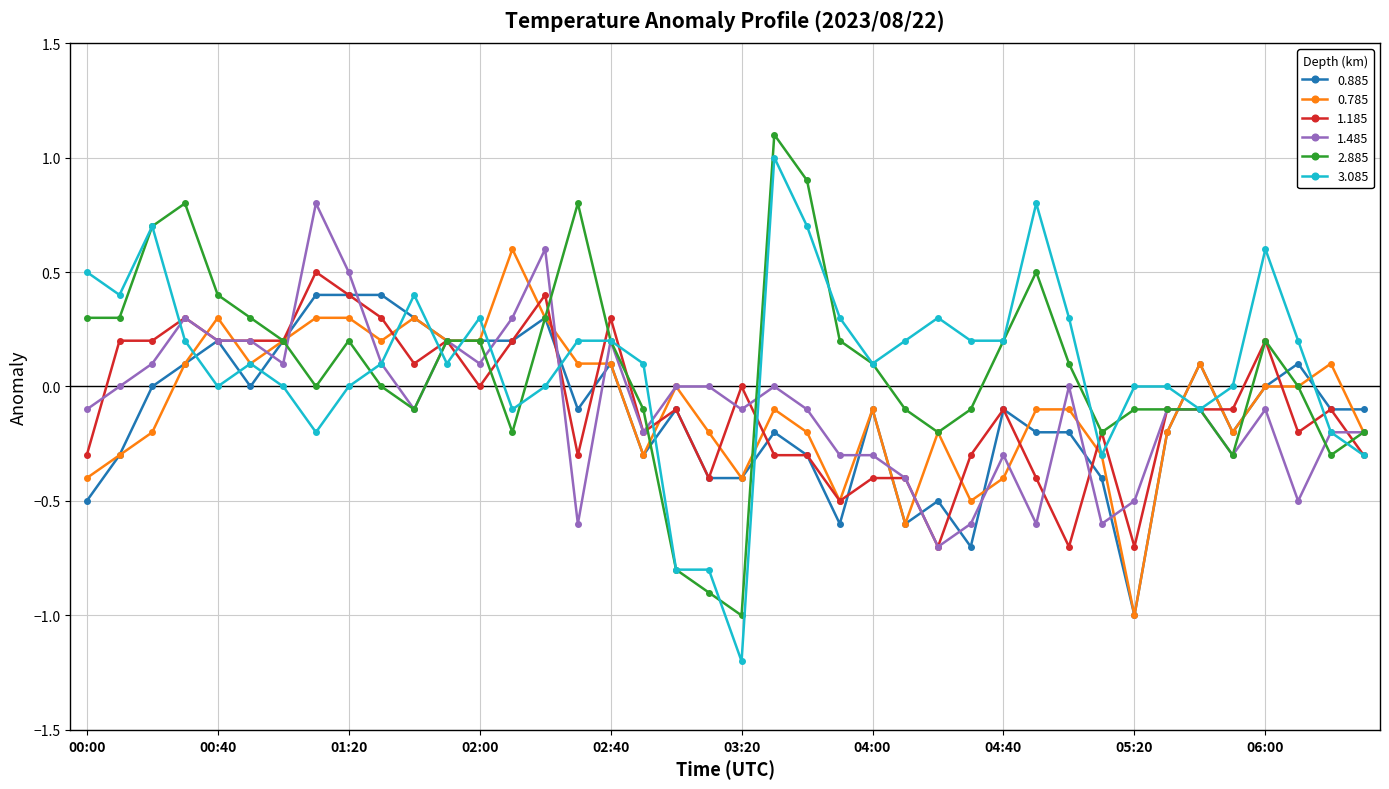

True or false: 0.885 has more than 2 interior local peaks.

True